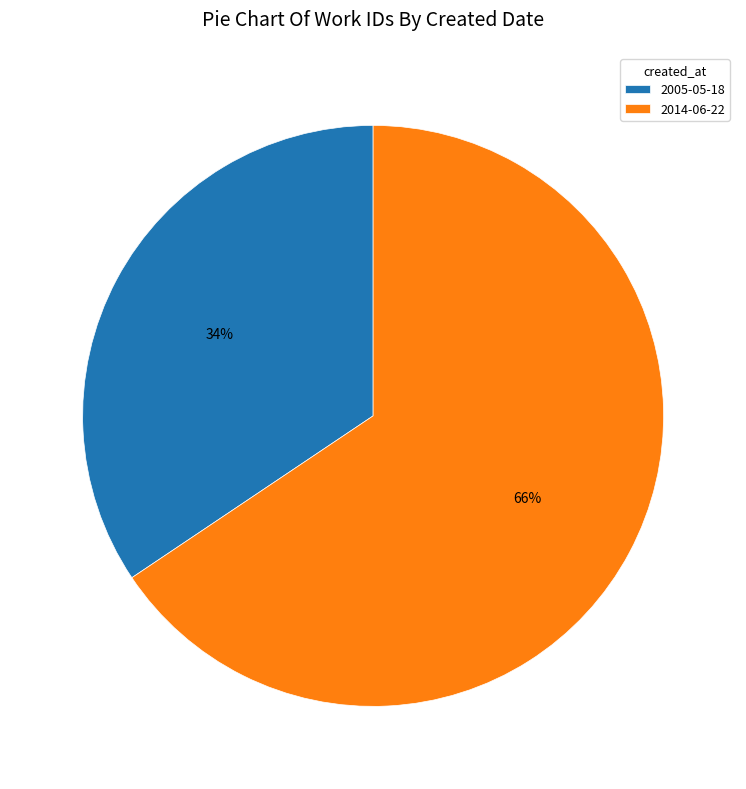

Between 2005-05-18 and 2014-06-22, which is larger?

2014-06-22